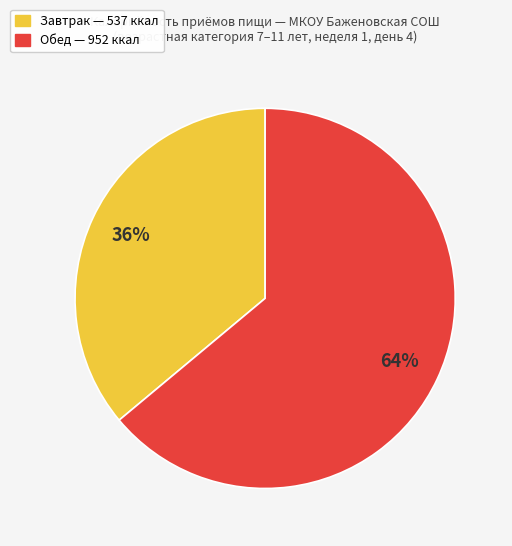

Is there a majority slice in this chart?

Yes